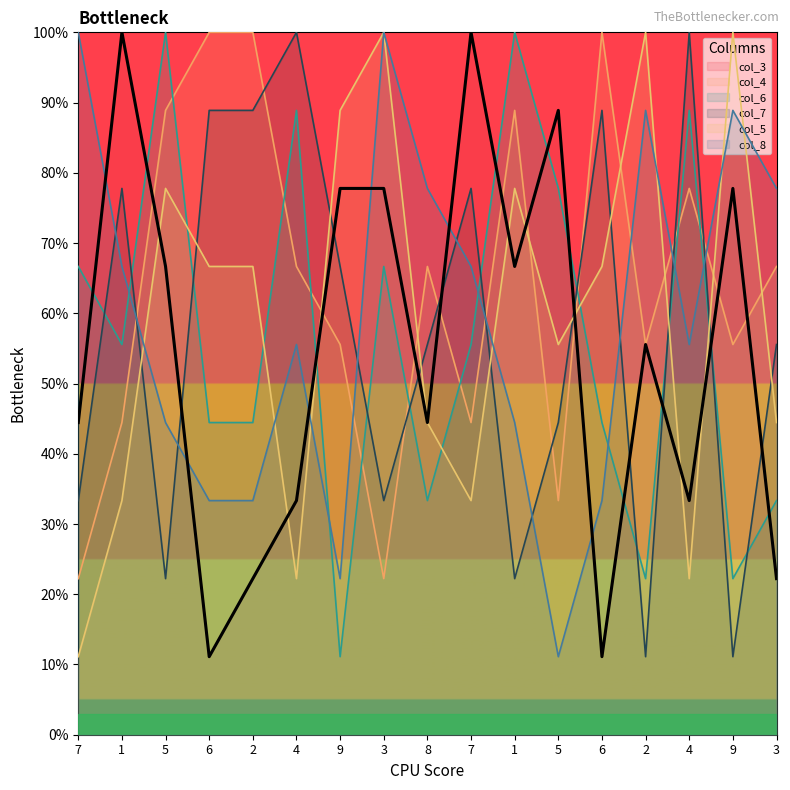

Which series changed the most between 5 and 5?

col_4